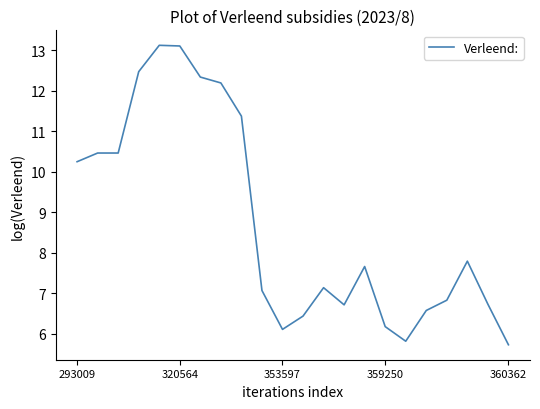

What is the greatest value displayed?

13.1